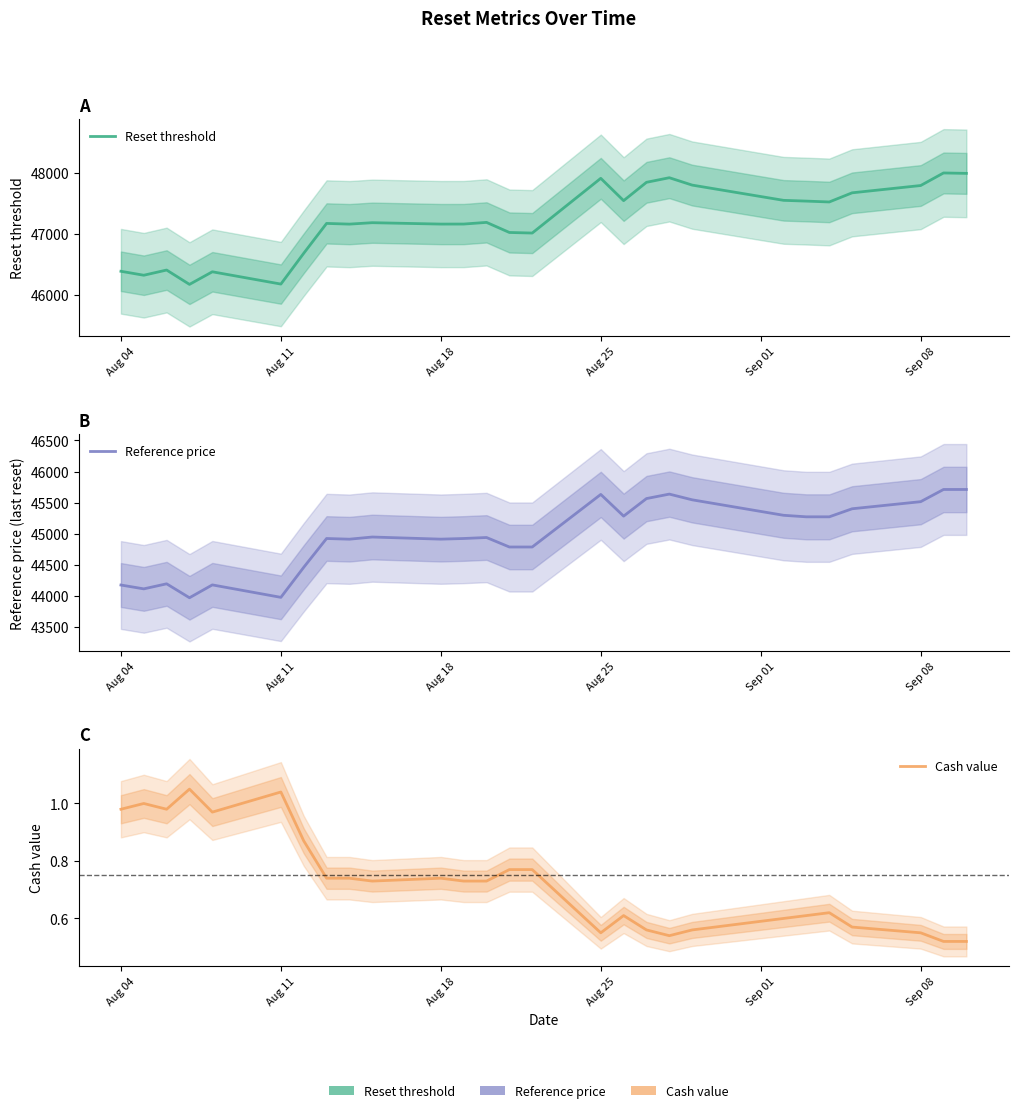

The value of Reference price at 26 is 79329.1. True or false?

False